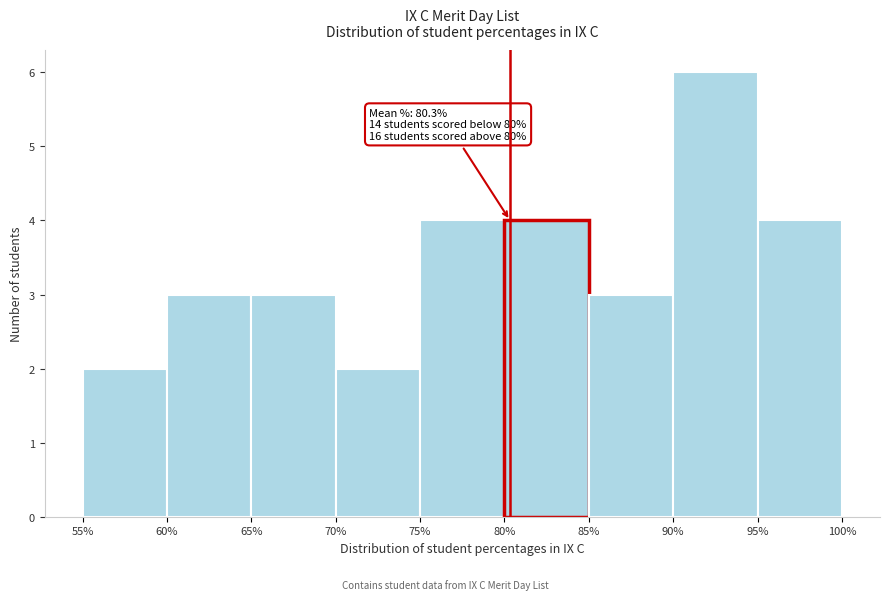

Over which range of the x-axis is the bar tallest?

90% to 95%